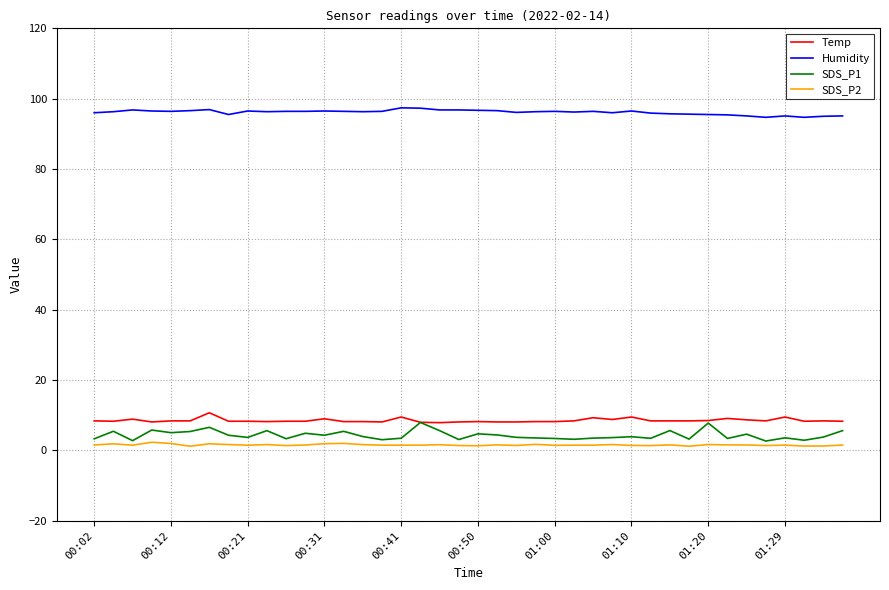

What is the average value of the Humidity series?

96.1